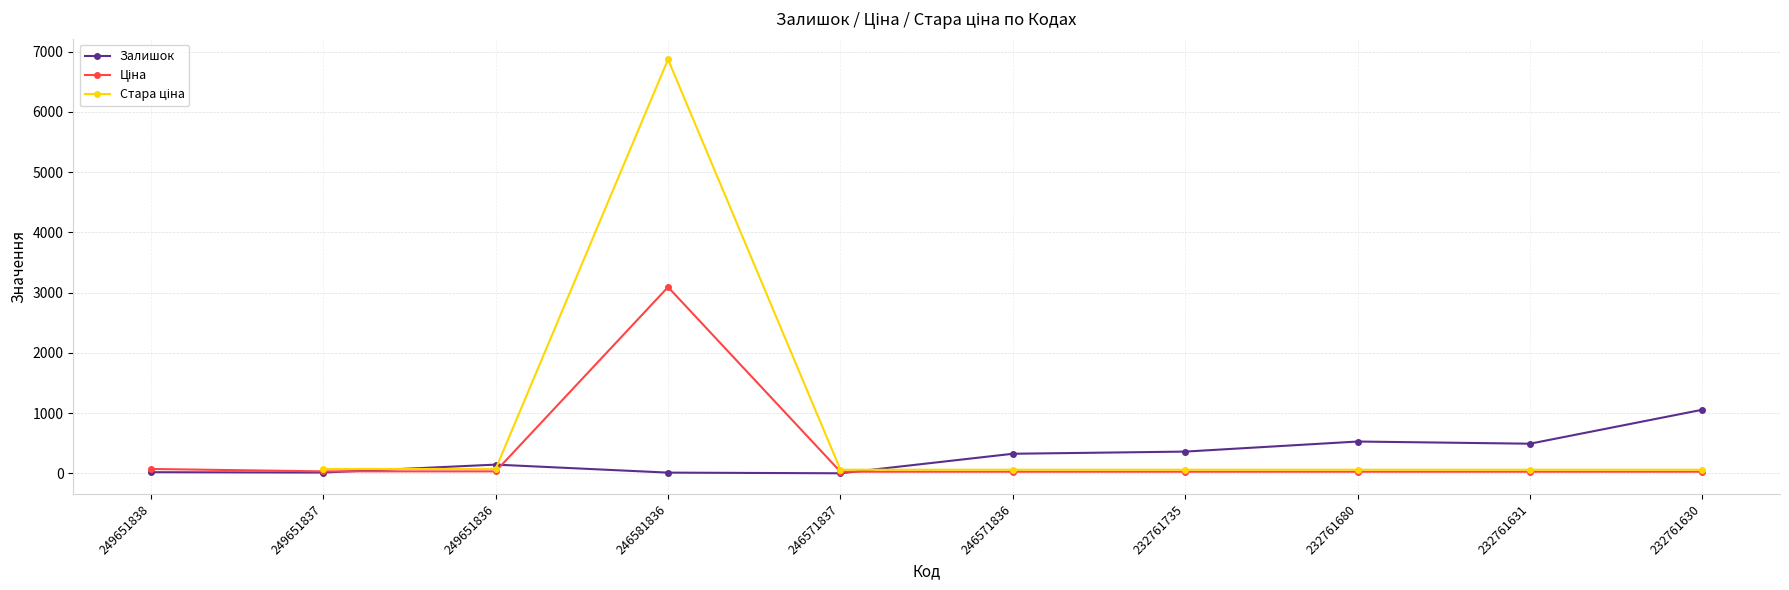

Between 246571837 and 232761631, which is larger?

232761631